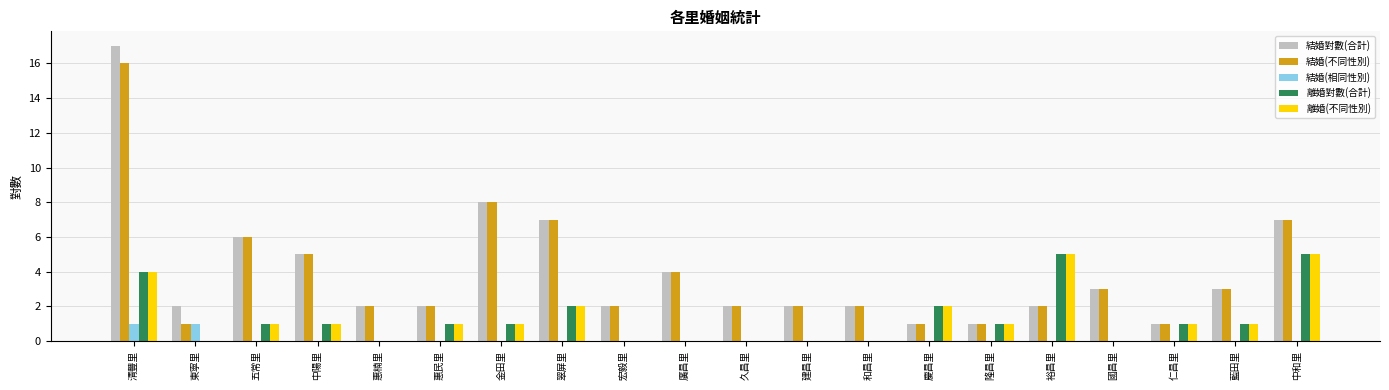

Is it true that 結婚(不同性別) equals 7 at 廣昌里?

False